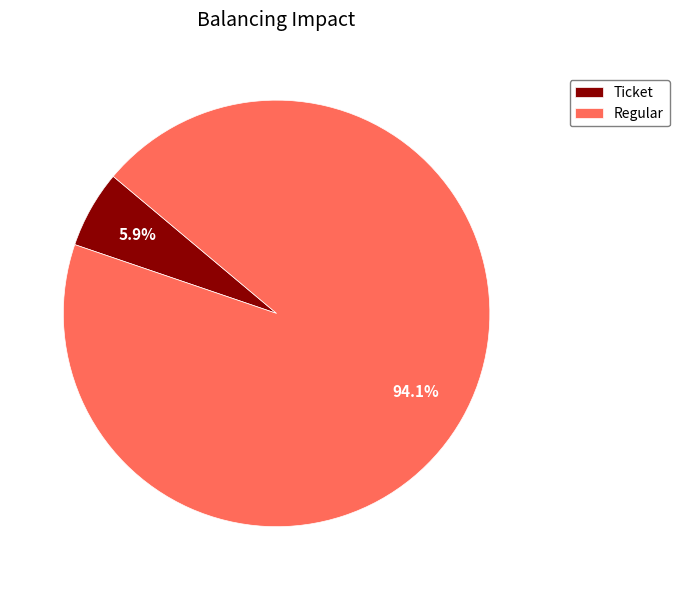

What percentage do Ticket and Regular together represent?

100.0%